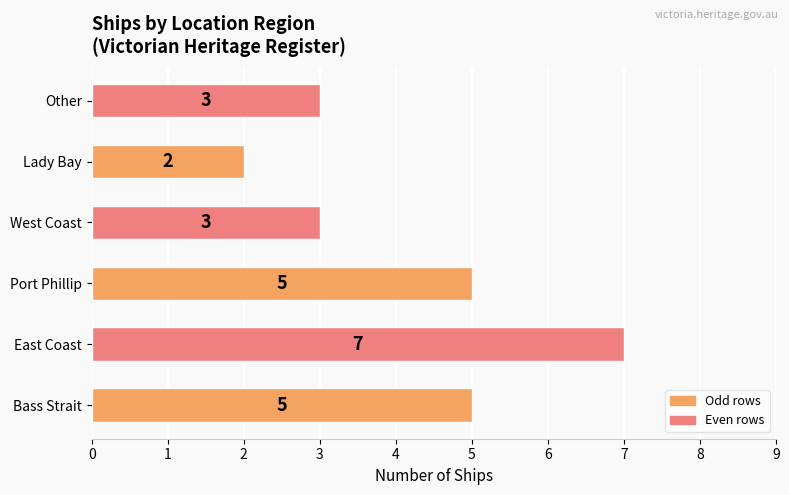

What is the difference between the values at Lady Bay and East Coast?

5